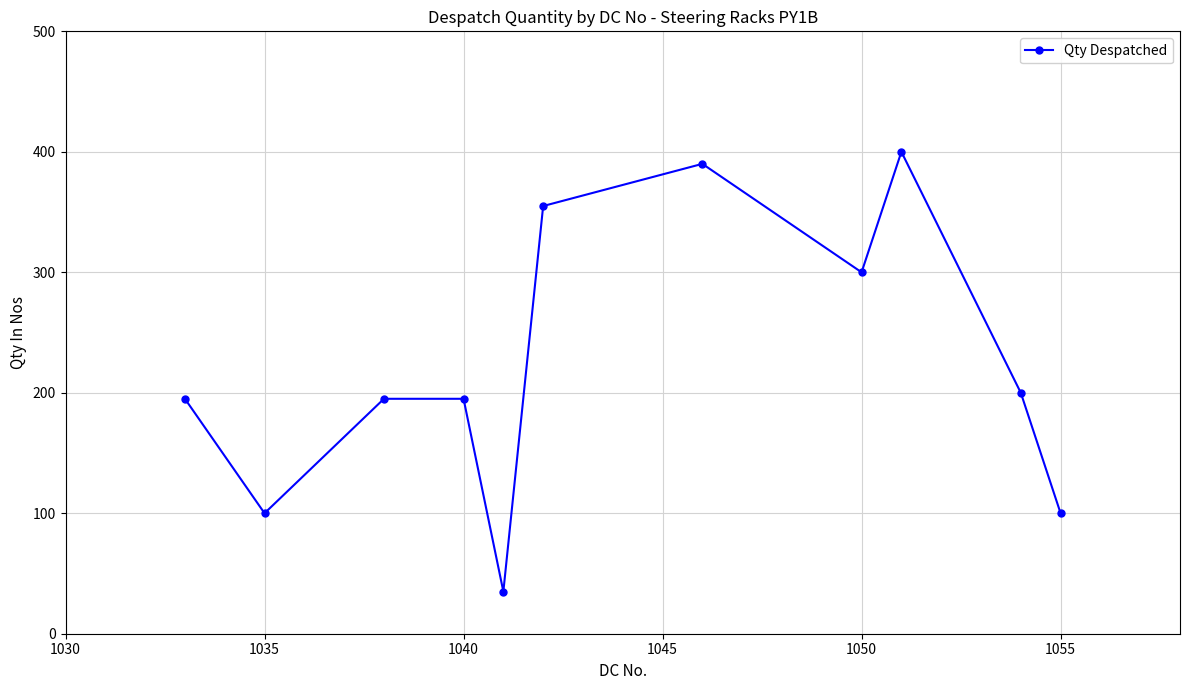

Is this an area chart (filled region under the line)?

No